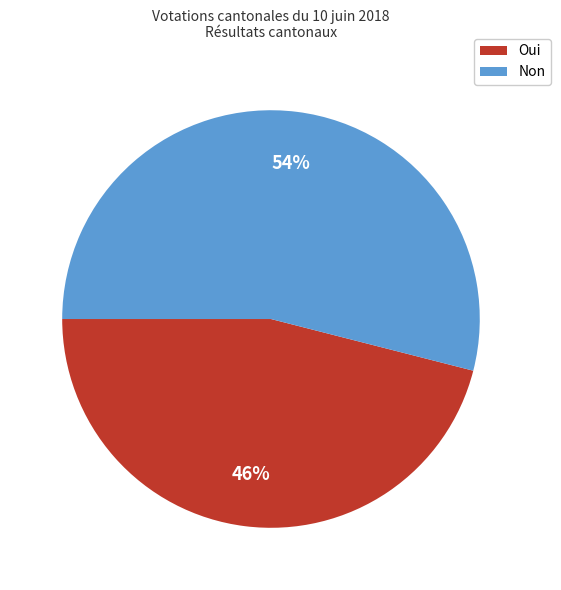

Do Oui and Non together represent more than half of the pie?

Yes